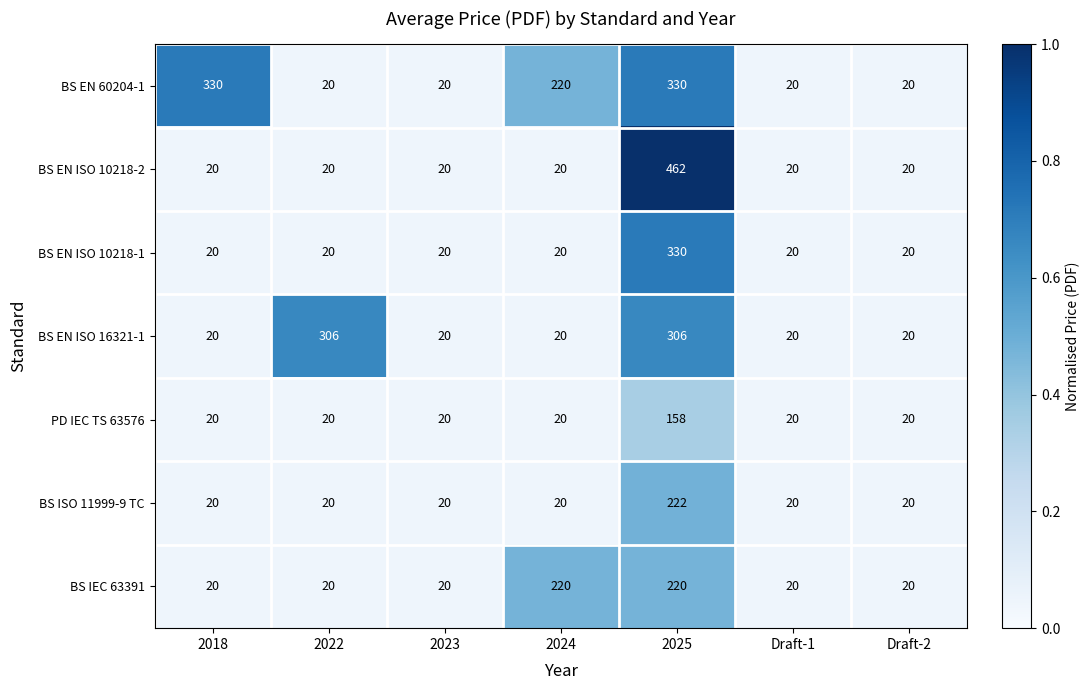

True or false: BS EN ISO 16321-1 has a value of 6 at 2023.

False